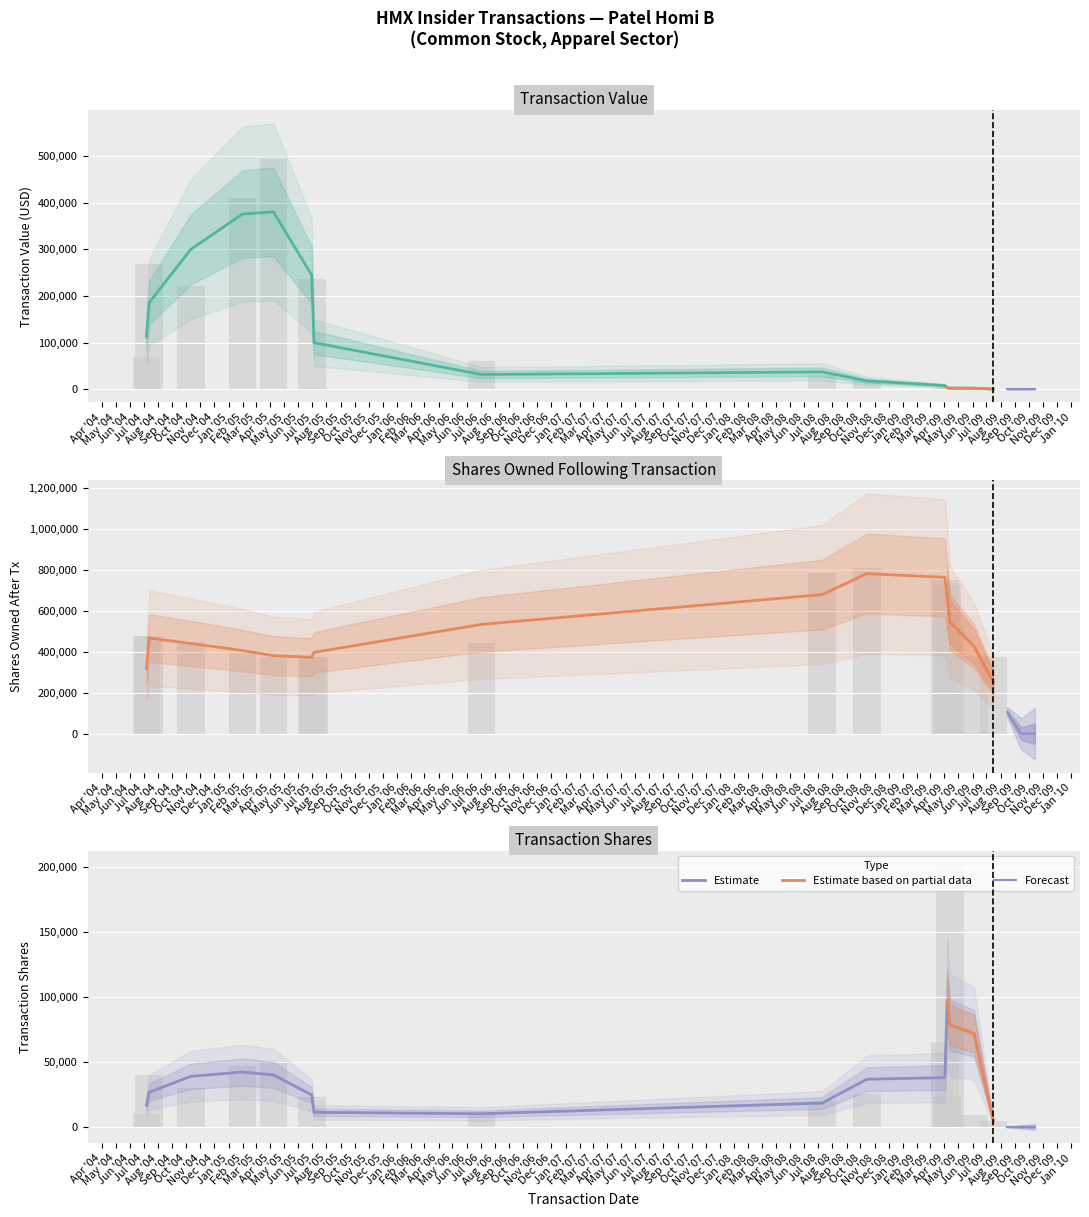

The value of sharesOwnedFollowingTransaction at Feb '05 is 577183. True or false?

False